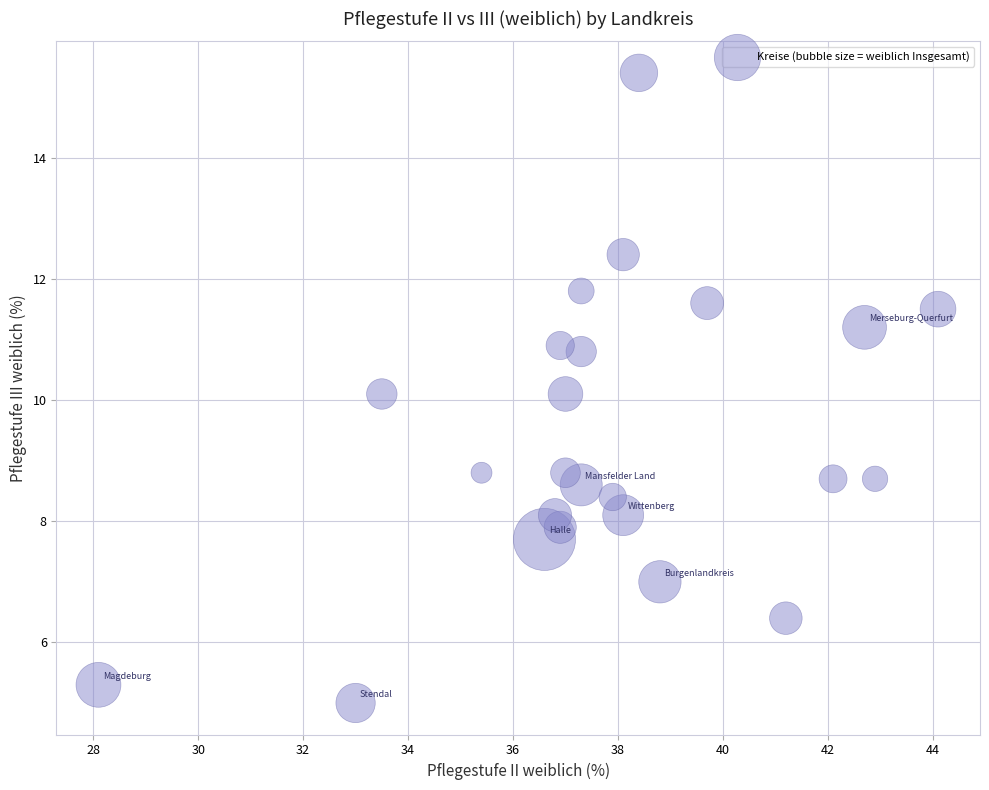

What is the range of X values (max minus min)?

16.0